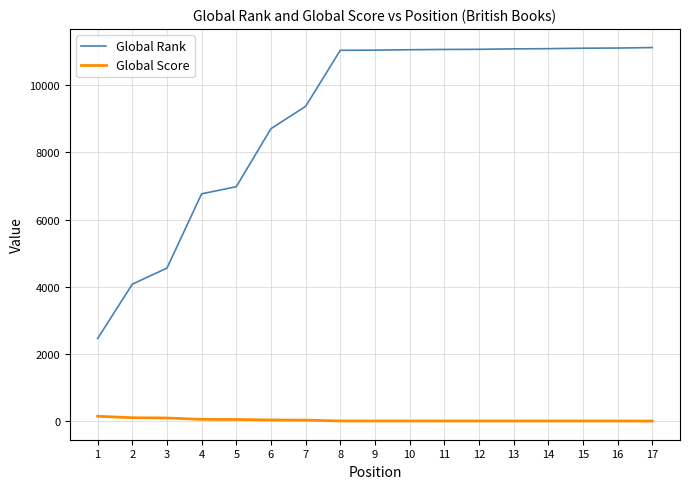

Rank the series by their maximum value, from highest to lowest.

Global Rank, Global Score